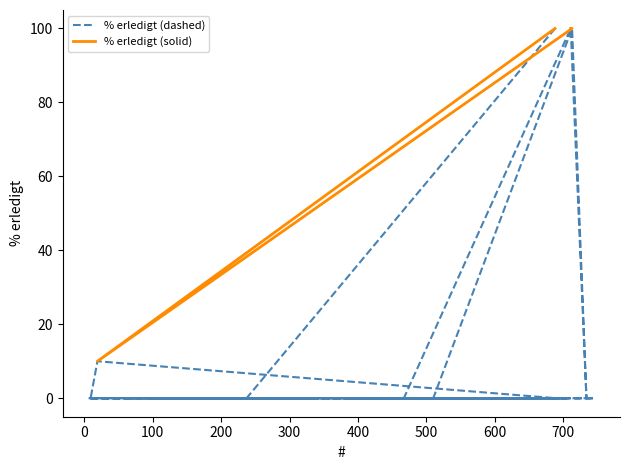

What is the change in value from 430 to 688?

+100